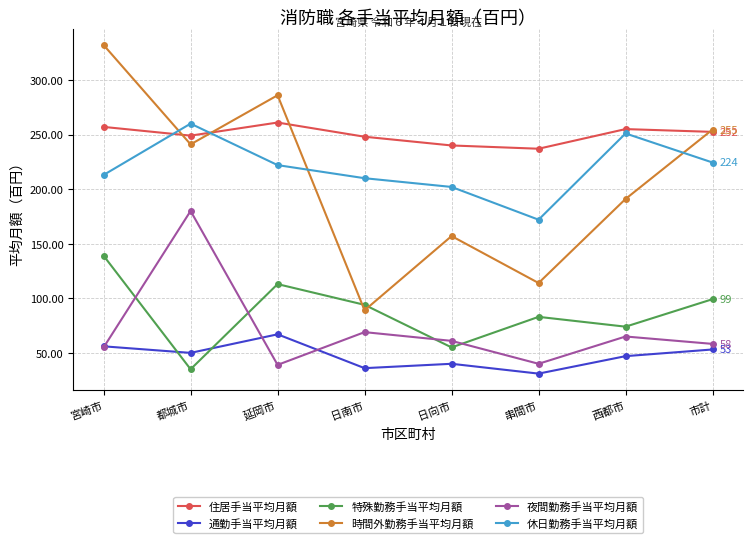

Which series has the widest spread of values?

時間外勤務手当平均月額